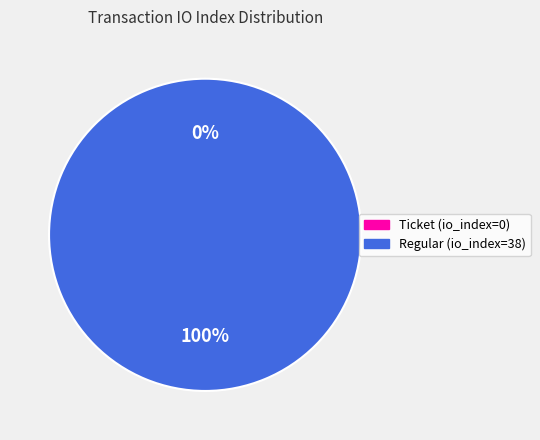

To the nearest percent, what is the average slice percentage?

50%